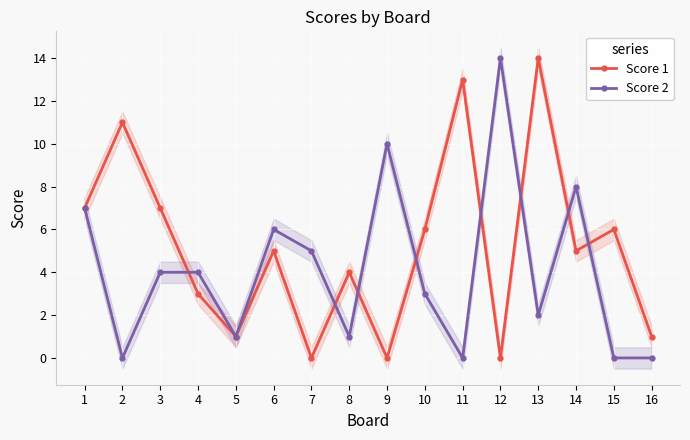

At which label is Score 2 closest to 7?

1